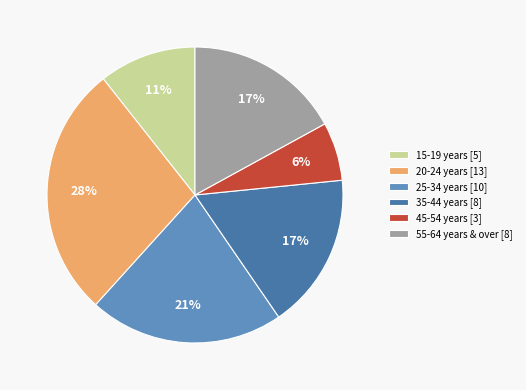

Is 15-19 years the majority of the pie?

No